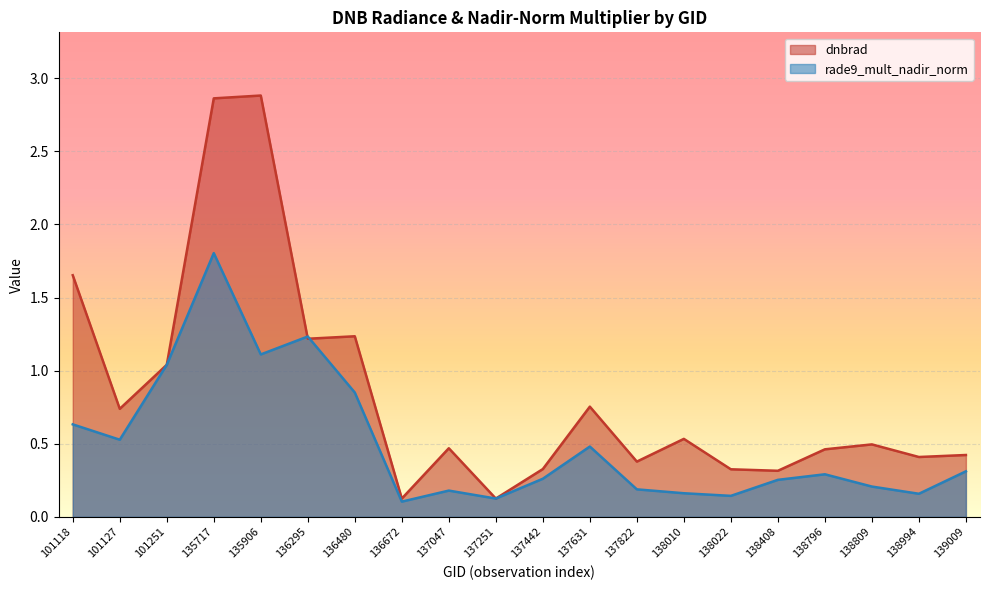

How many series are shown in this chart?

2